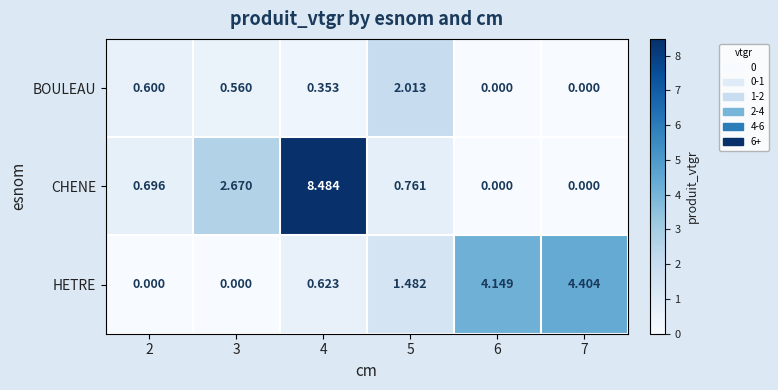

What is the maximum value shown in the chart?

8.5